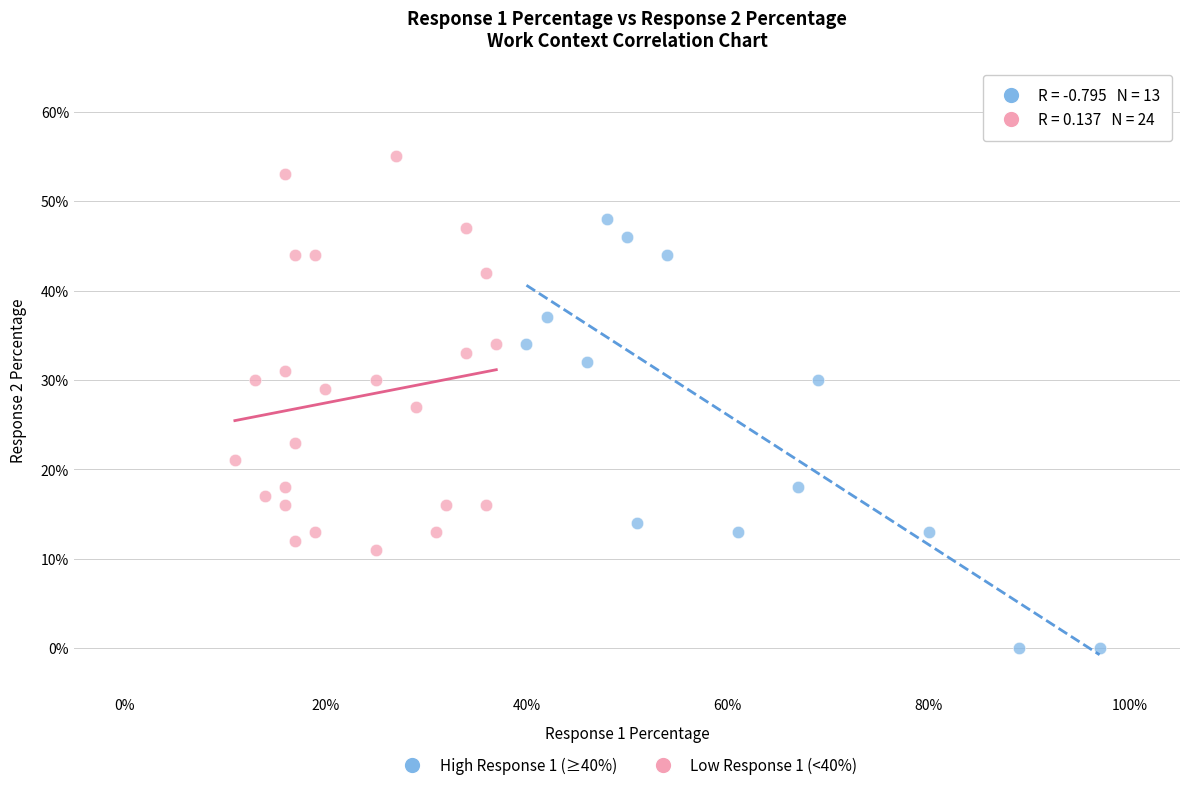

Which series contains the lowest Y value?

High Response 1 (≥40%)